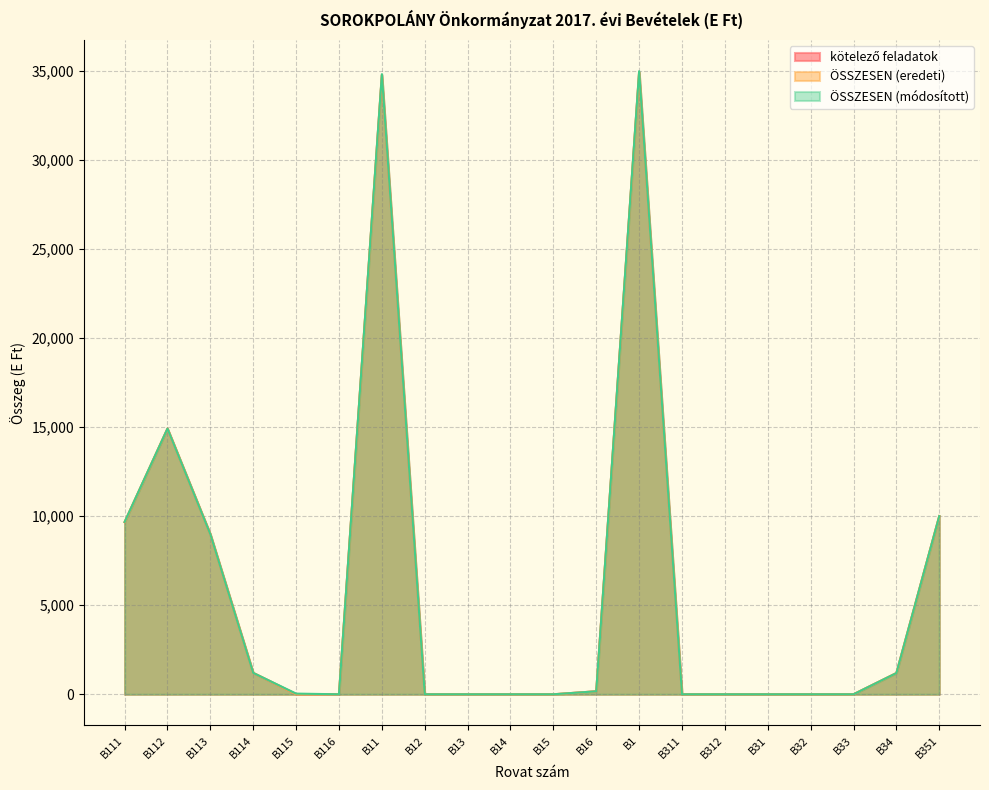

What position from the right is B13?

12